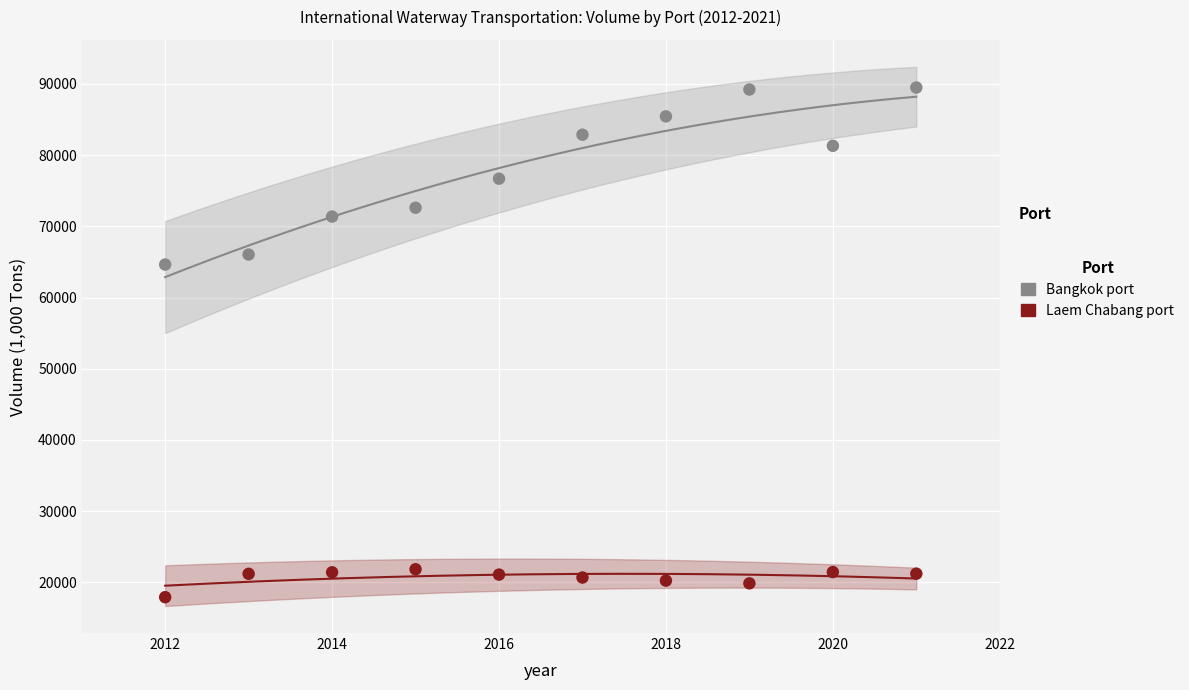

Across all series, what Y value is closest to 53704?

64629.8